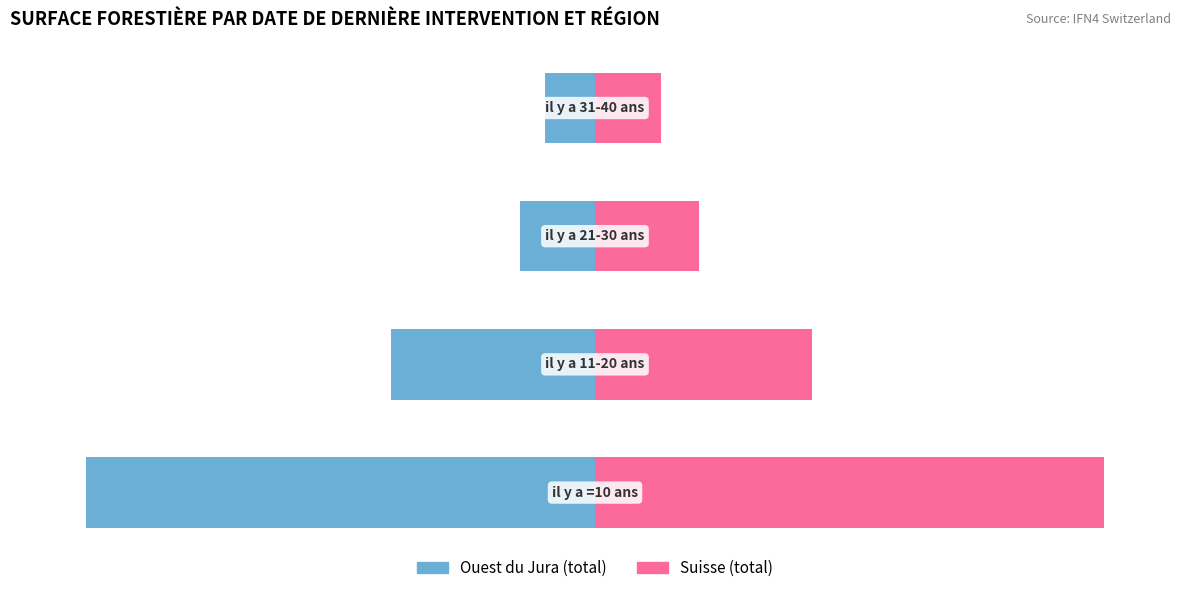

Does the chart contain any negative values?

Yes